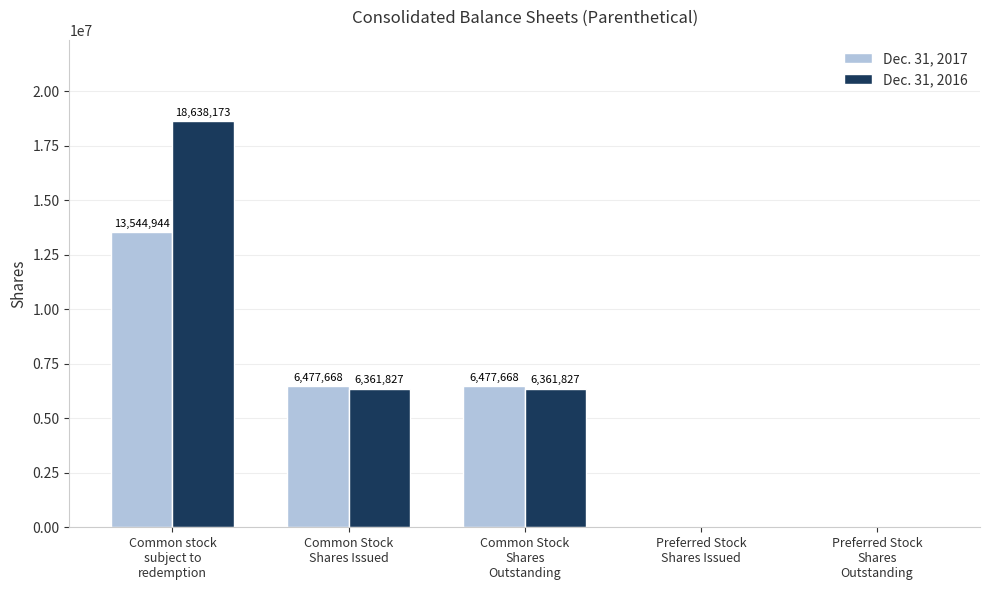

At which label does Dec. 31, 2016 first exceed 6361827?

Common stock
subject to
redemption